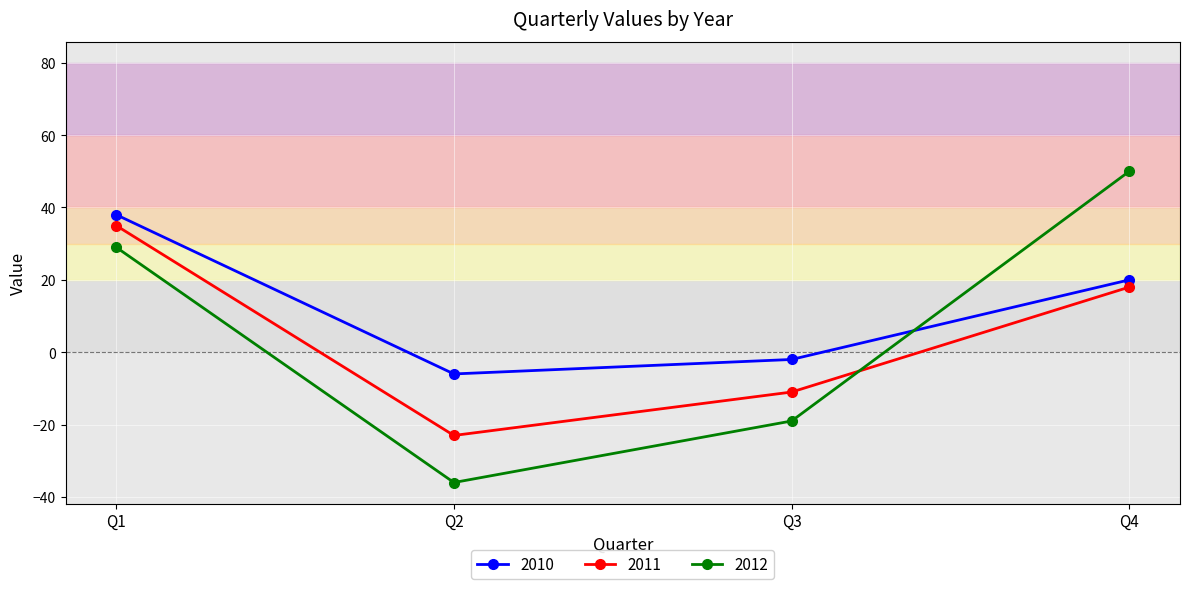

What is the value of the 2011 point at the 4th from the left?

18